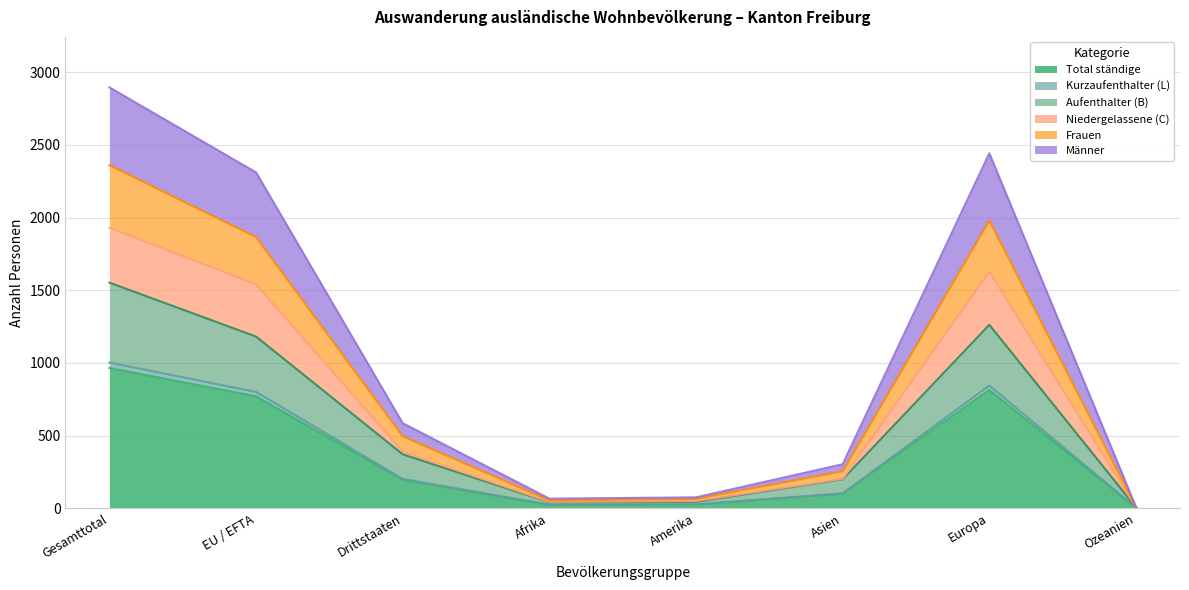

The Total ständige series shows 220 at Europa. True or false?

False